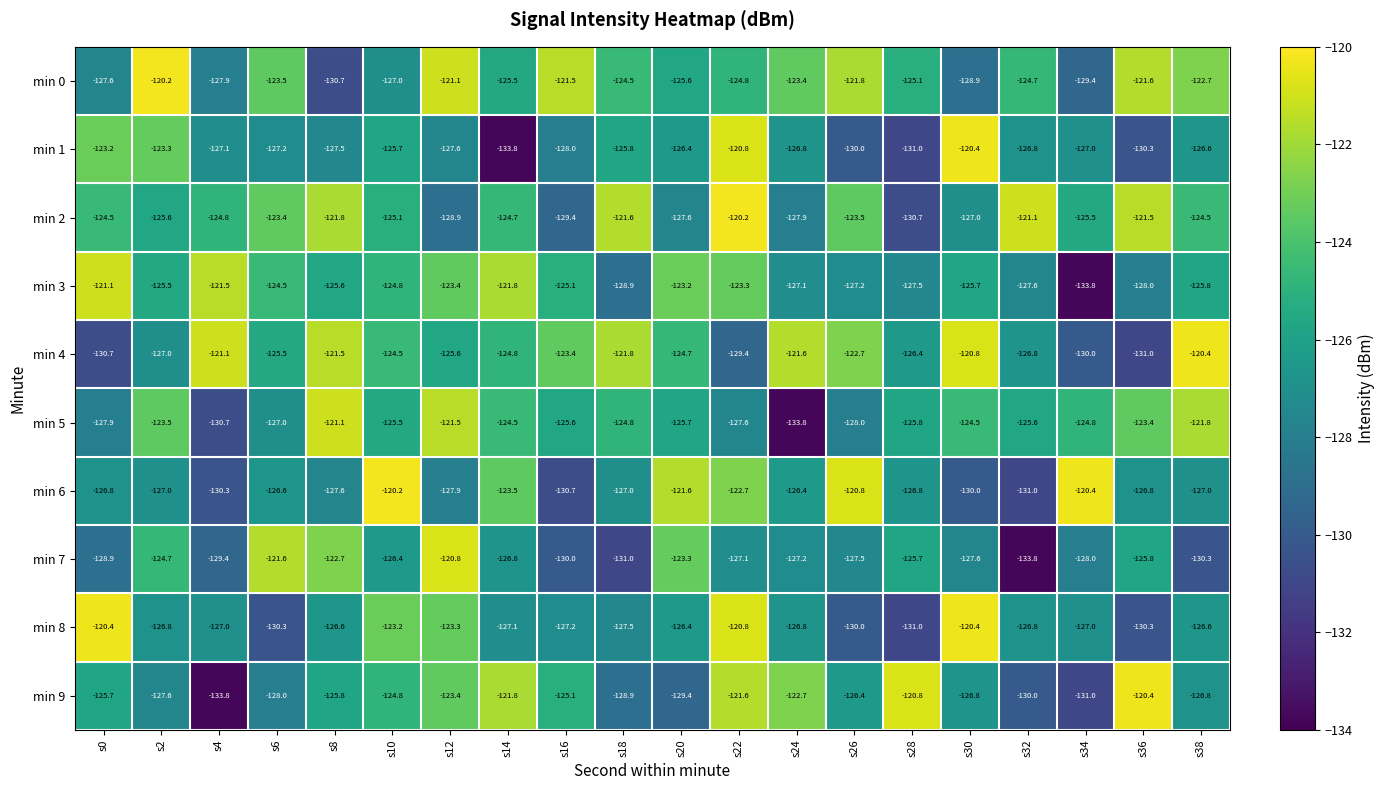

Which series changed the most between s2 and s38?

min 4